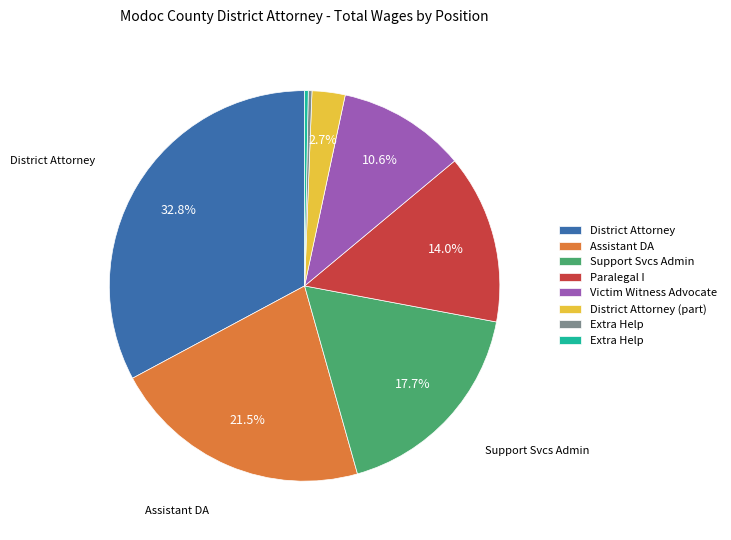

Does any single category account for the majority?

No